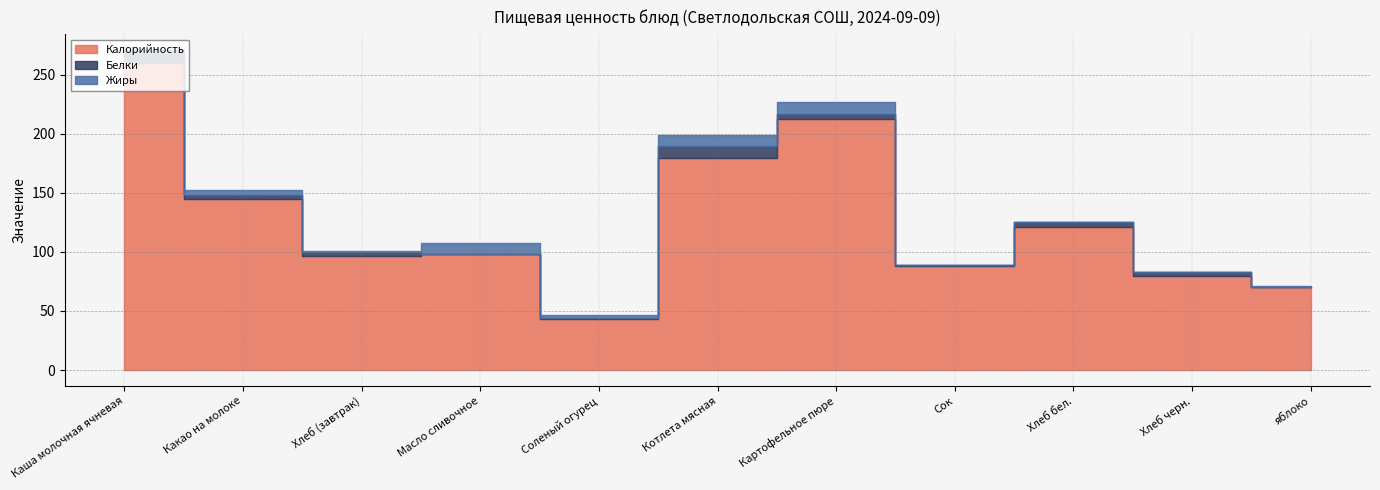

What is the difference between the Белки values at Котлета мясная and Хлеб бел.?

6.0